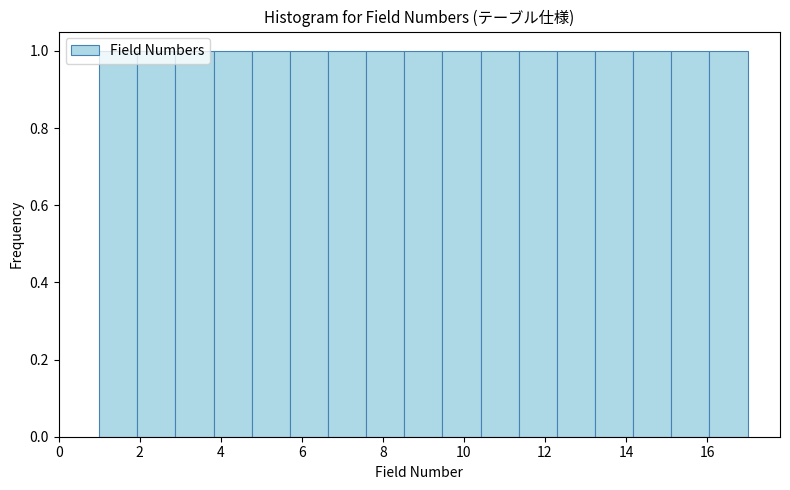

What is the height of the bar covering 14.2 to 15.2 on the x-axis? Neither the bar edges nor the heights are printed on the chart, so give them approximately, as read against the axes.

1